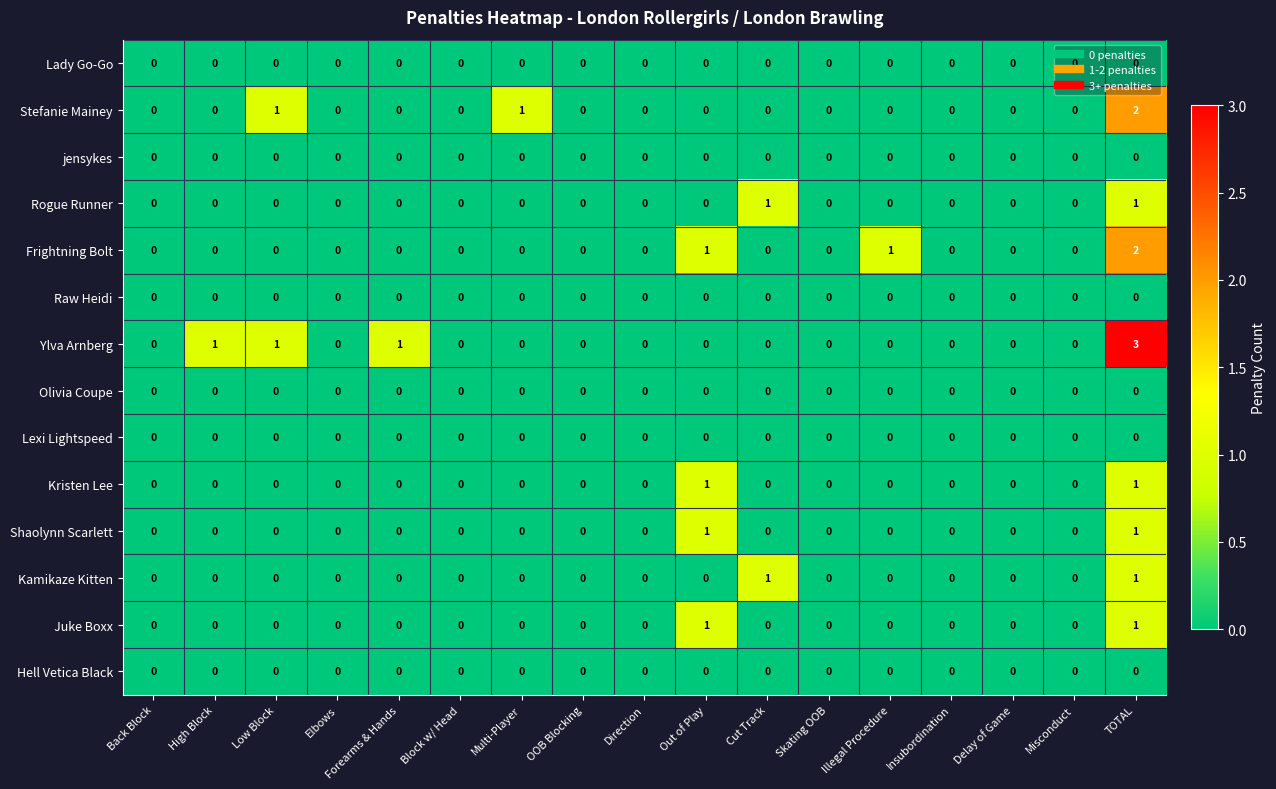

The value of Lexi Lightspeed at Elbows is 0. True or false?

True